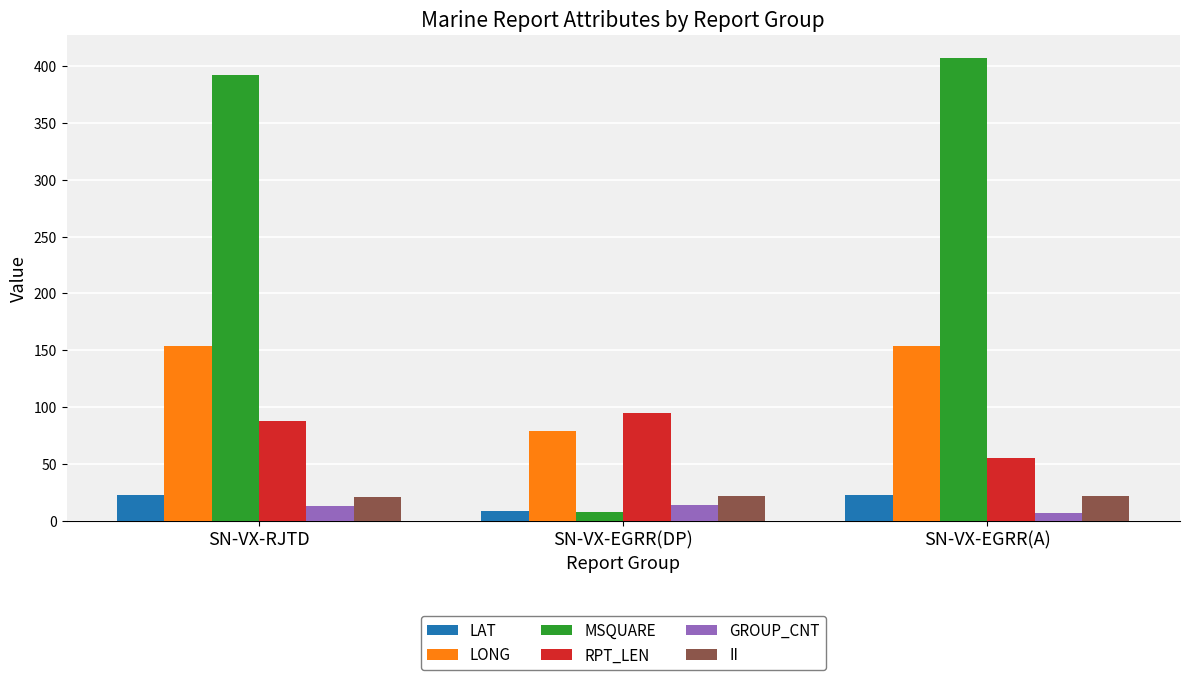

What is the difference between the highest and lowest values at SN-VX-RJTD?

379.0